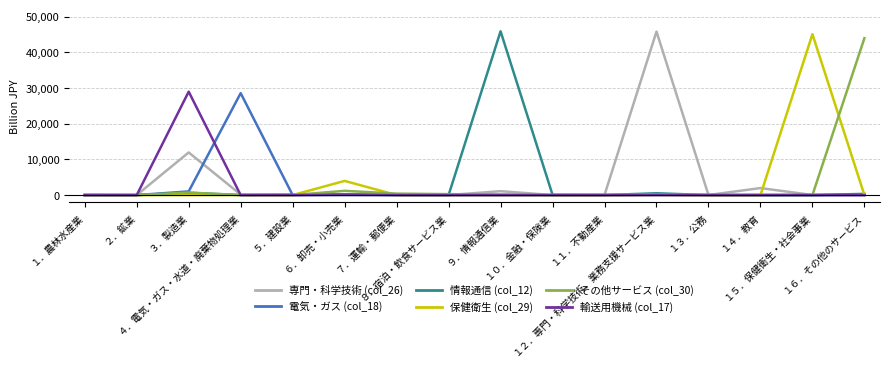

Count the number of data series in this chart.

6